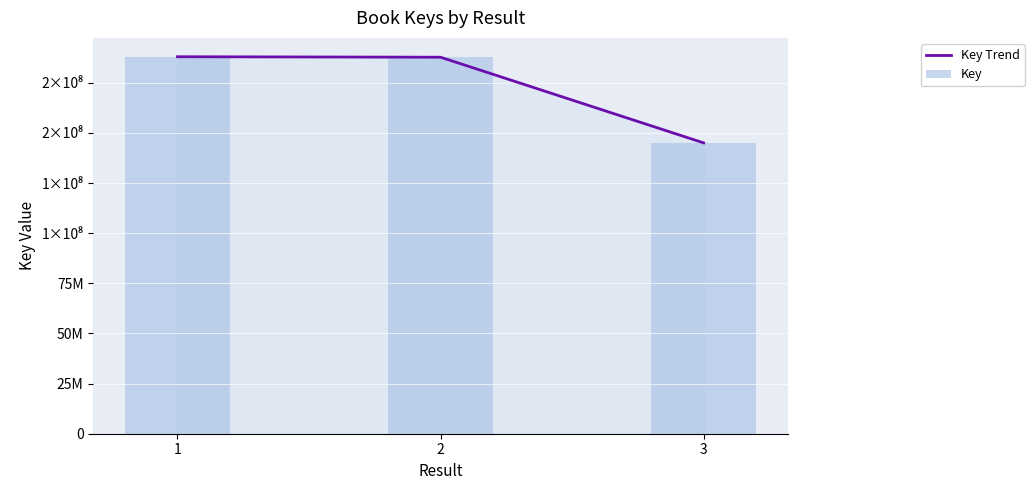

List the series in order of their peak value, lowest first.

Key Trend, Key